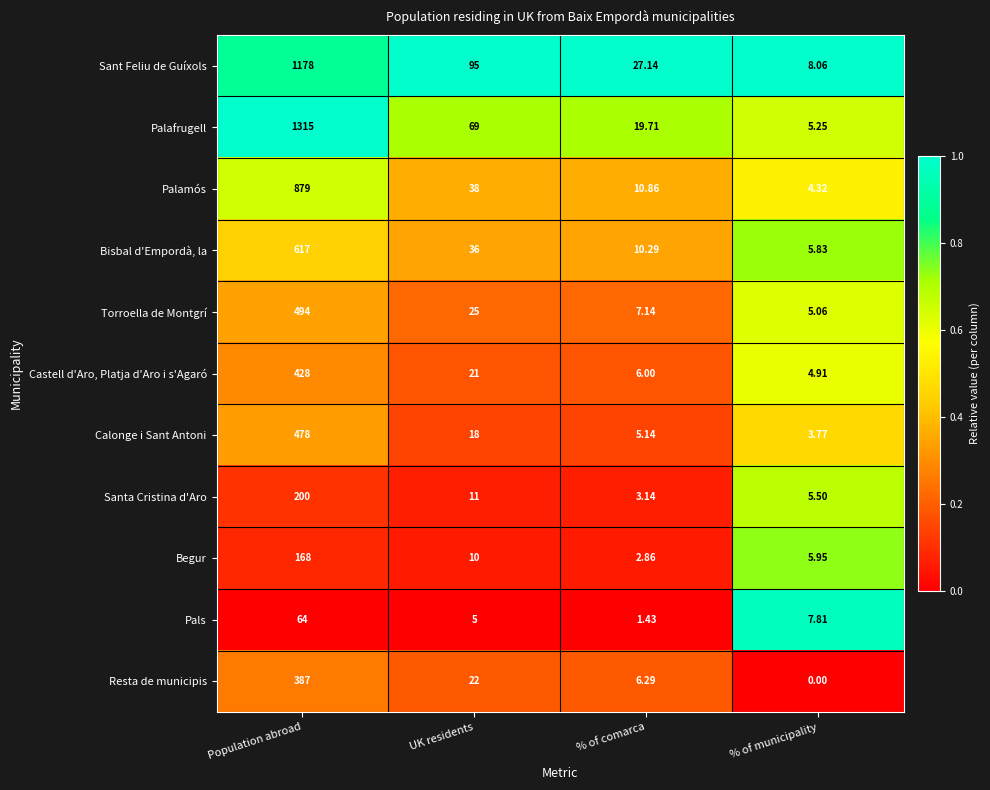

At which label does Resta de municipis first exceed 22?

Population abroad